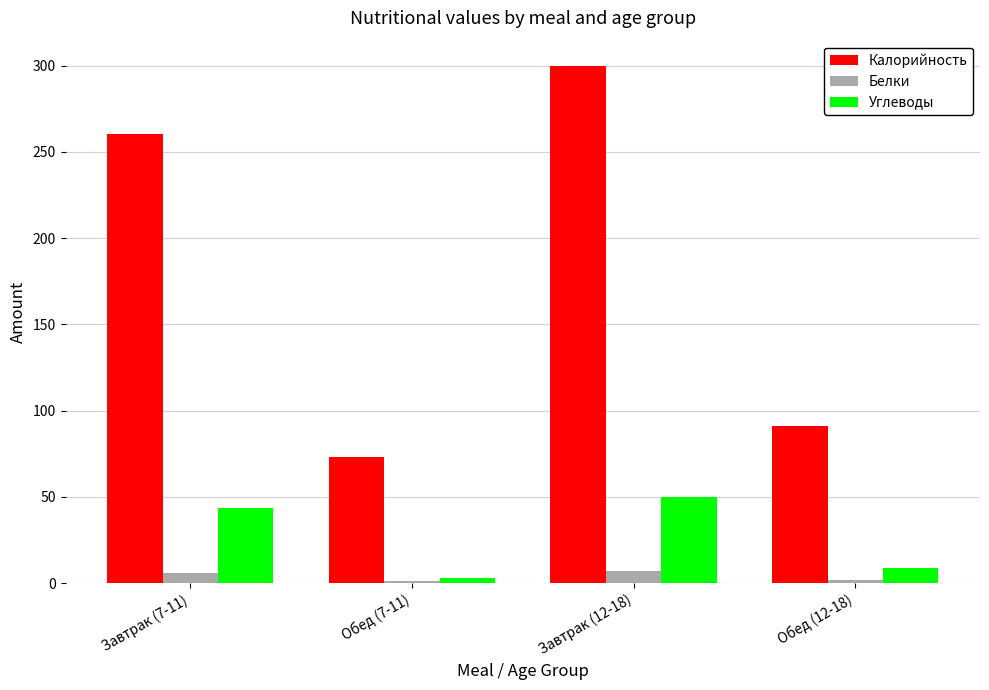

What is the label of the 4th bar from the left?

Обед (12-18)